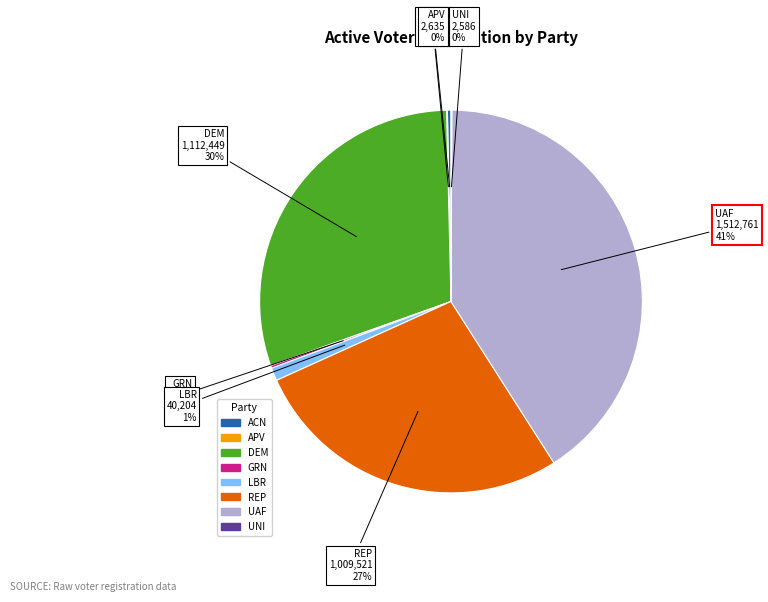

Approximately how many times larger is the value at UAF compared to REP?

1.5